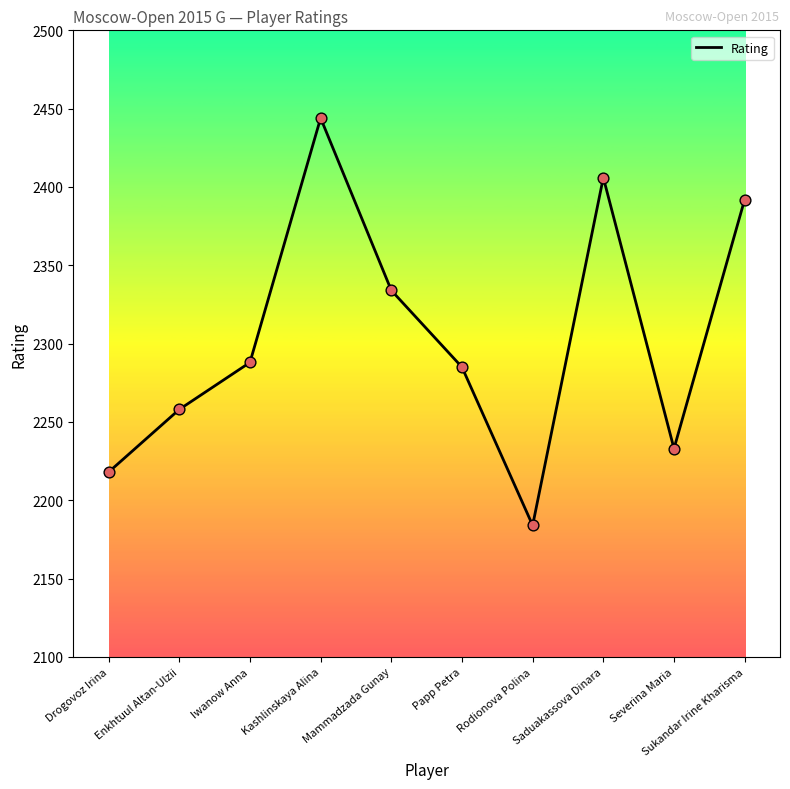

What is the change in value from Kashlinskaya Alina to Saduakassova Dinara?

-38